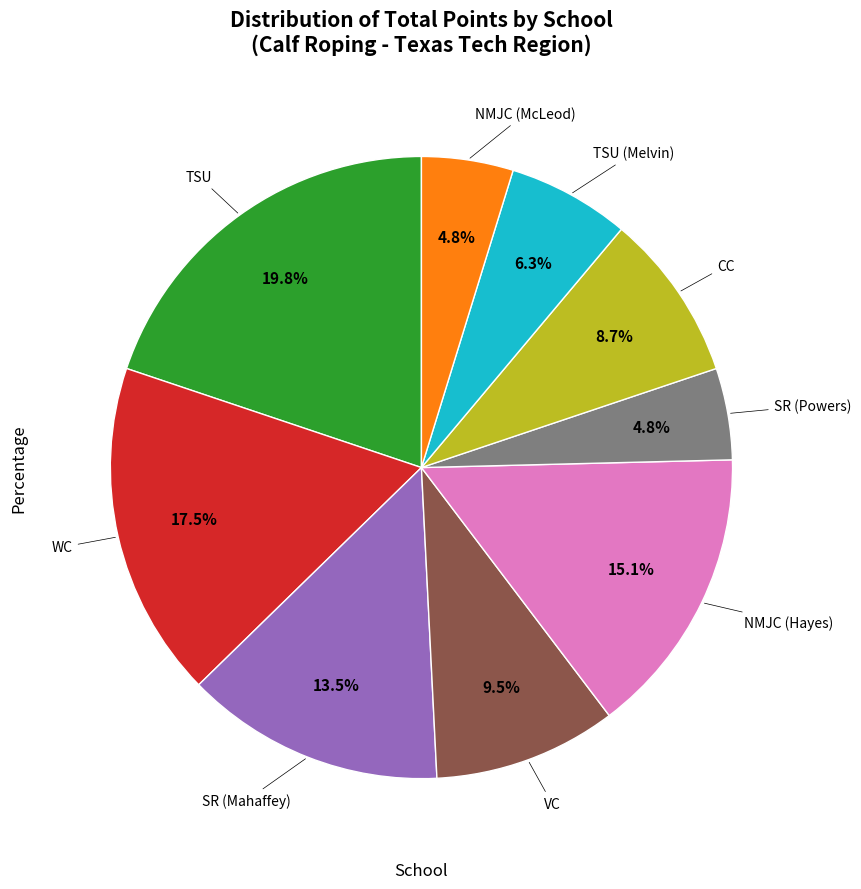

Is there any slice that represents more than half of the pie?

No